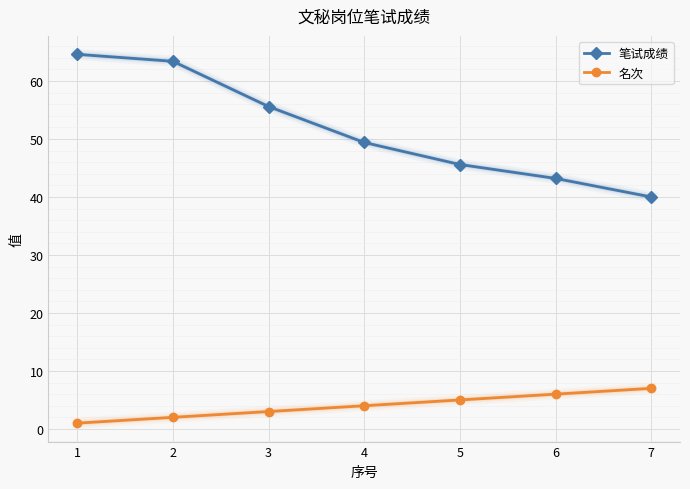

How many lines are shown in the chart?

2